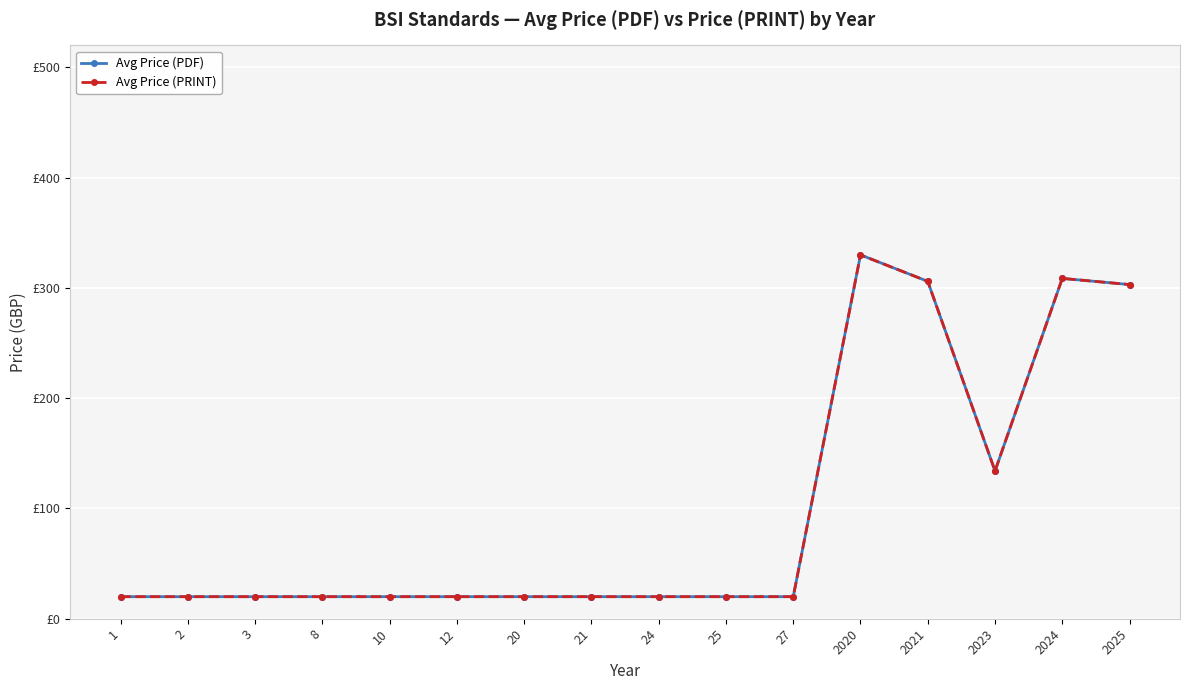

At which category does Avg Price (PDF) reach its first local valley?

2023